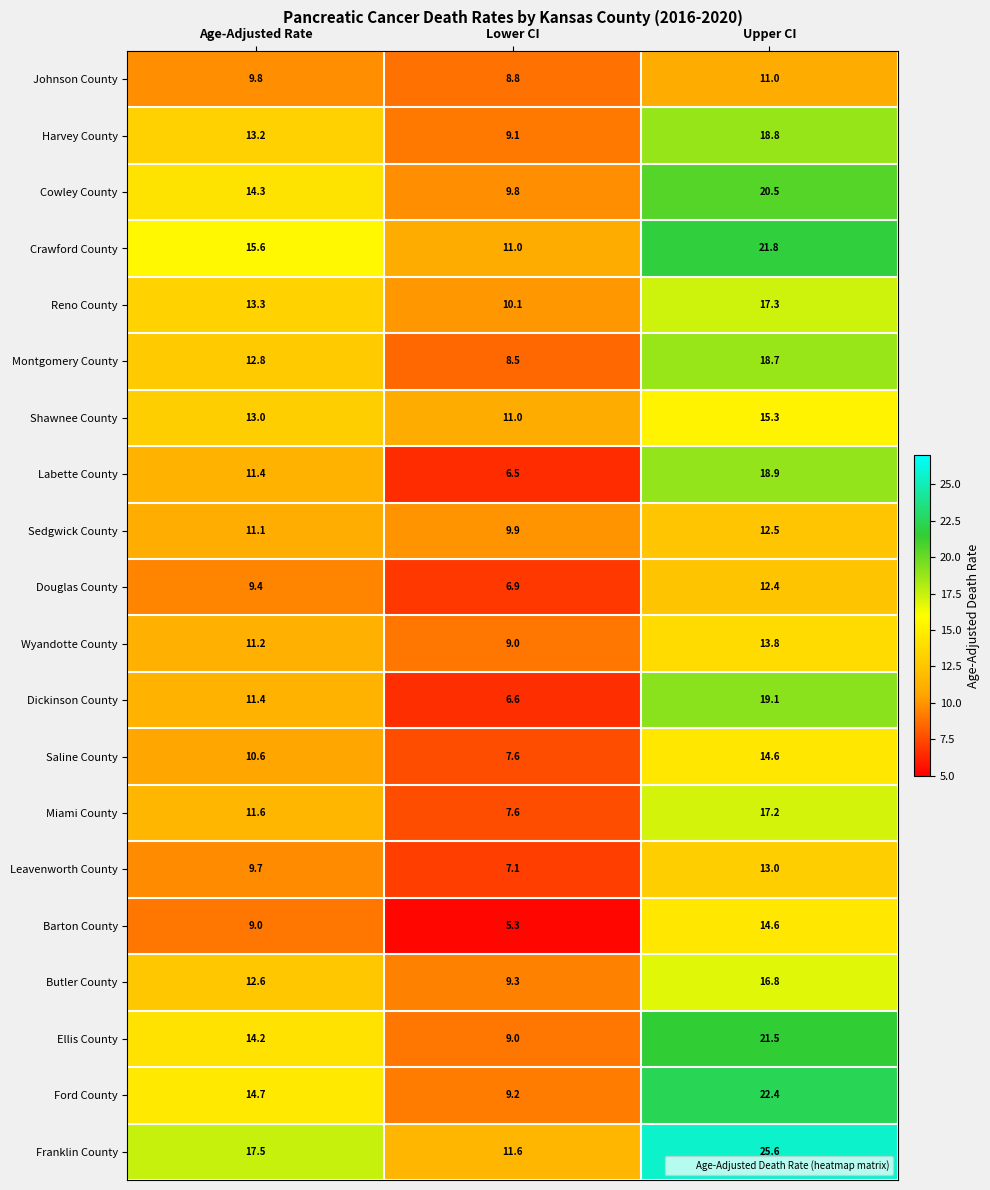

What is the sum of the Harvey County values at Age-Adjusted Rate and Lower CI?

22.3